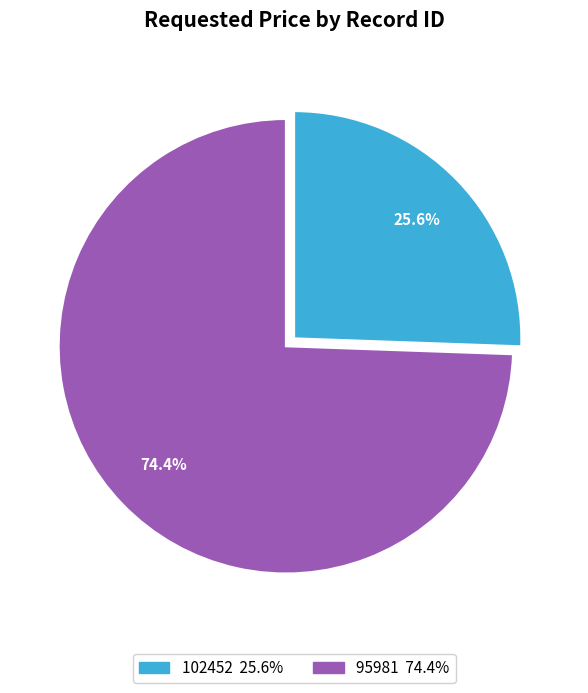

Which has a higher value, 95981 or 102452?

95981